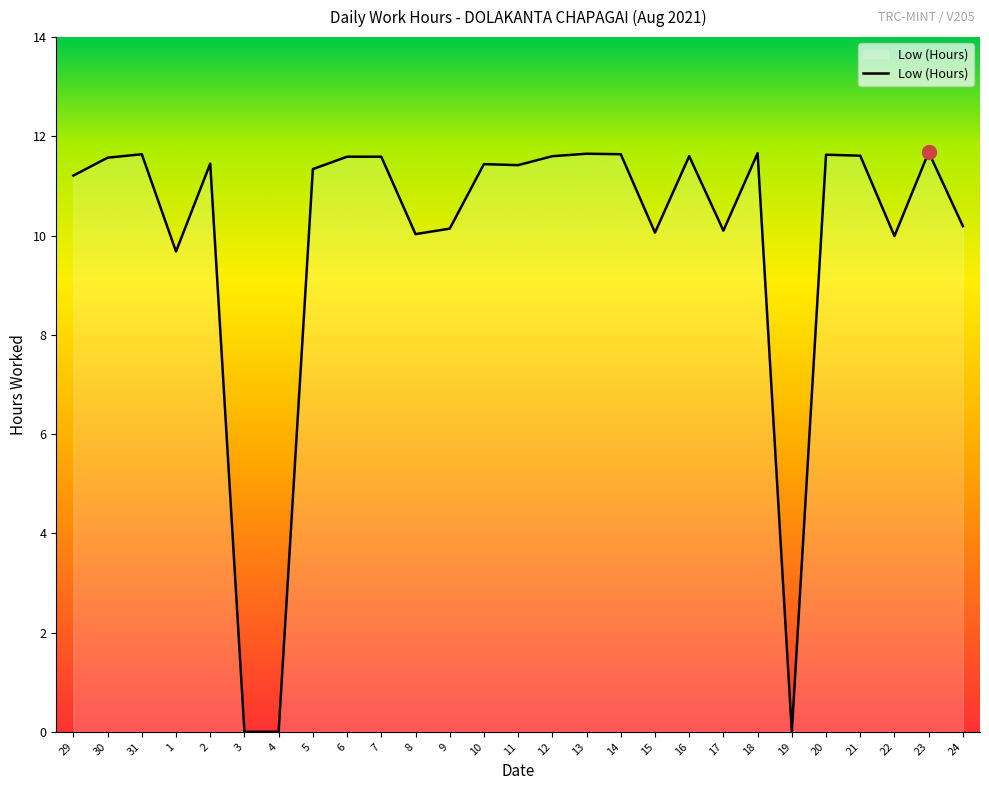

True or false: the data shows 19.1 at 31.

False